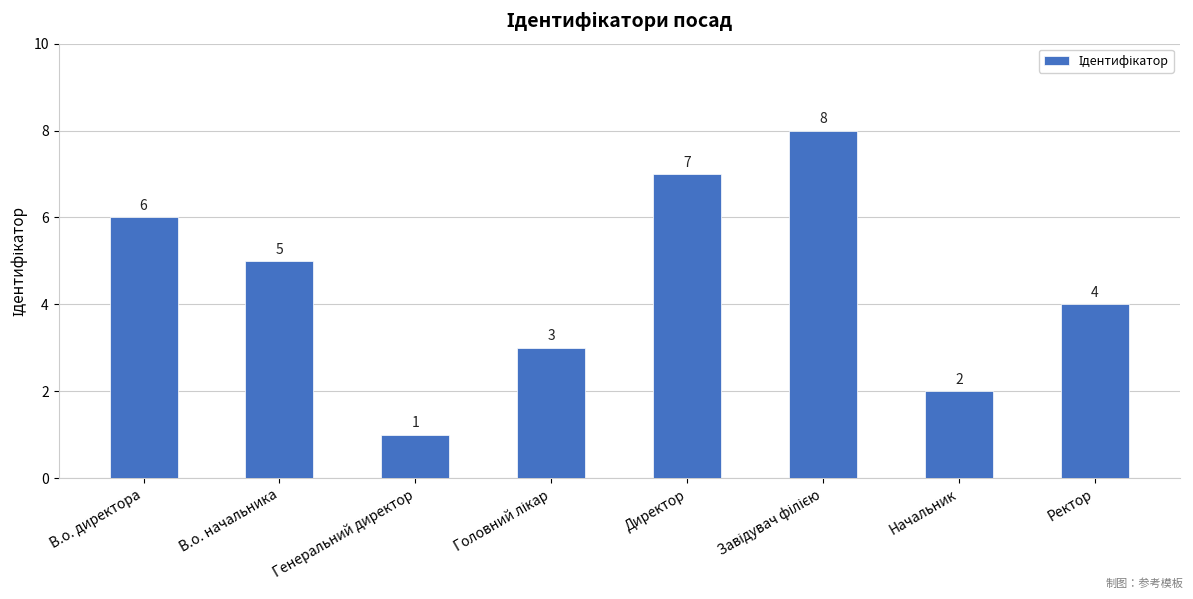

How many bars are there in total?

8